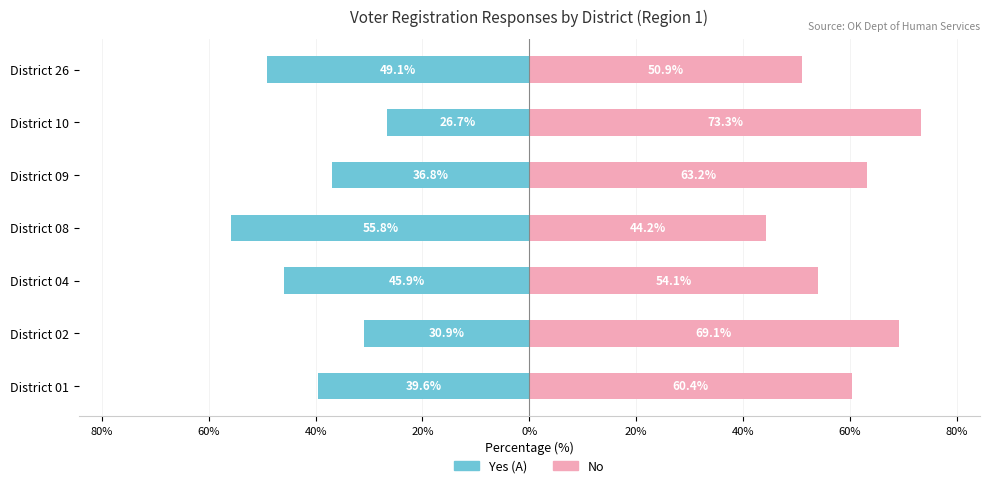

What is the difference between the maximum and minimum values in the Yes (A) series?

29.1